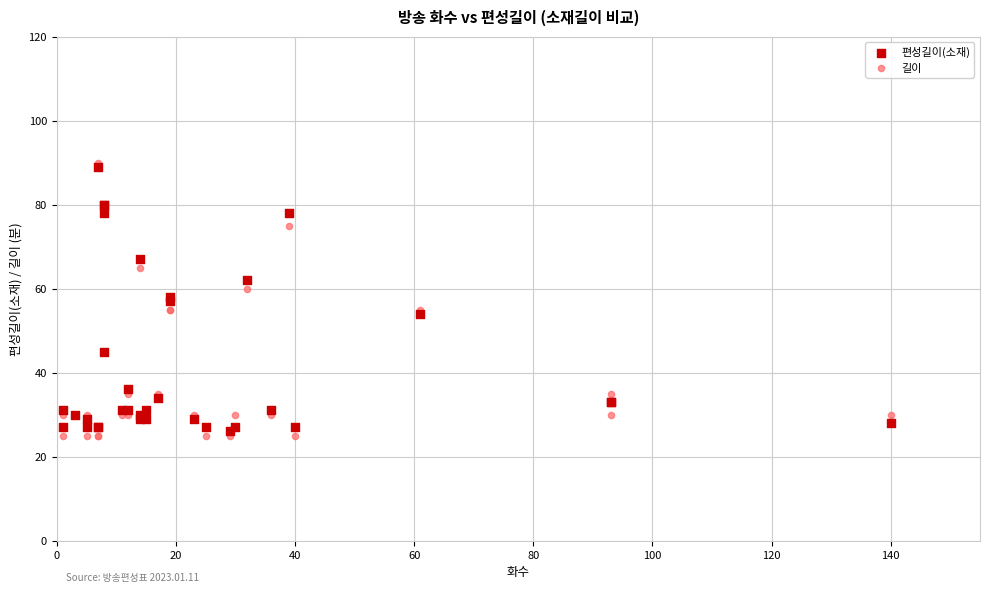

Which series contains the lowest Y value?

길이